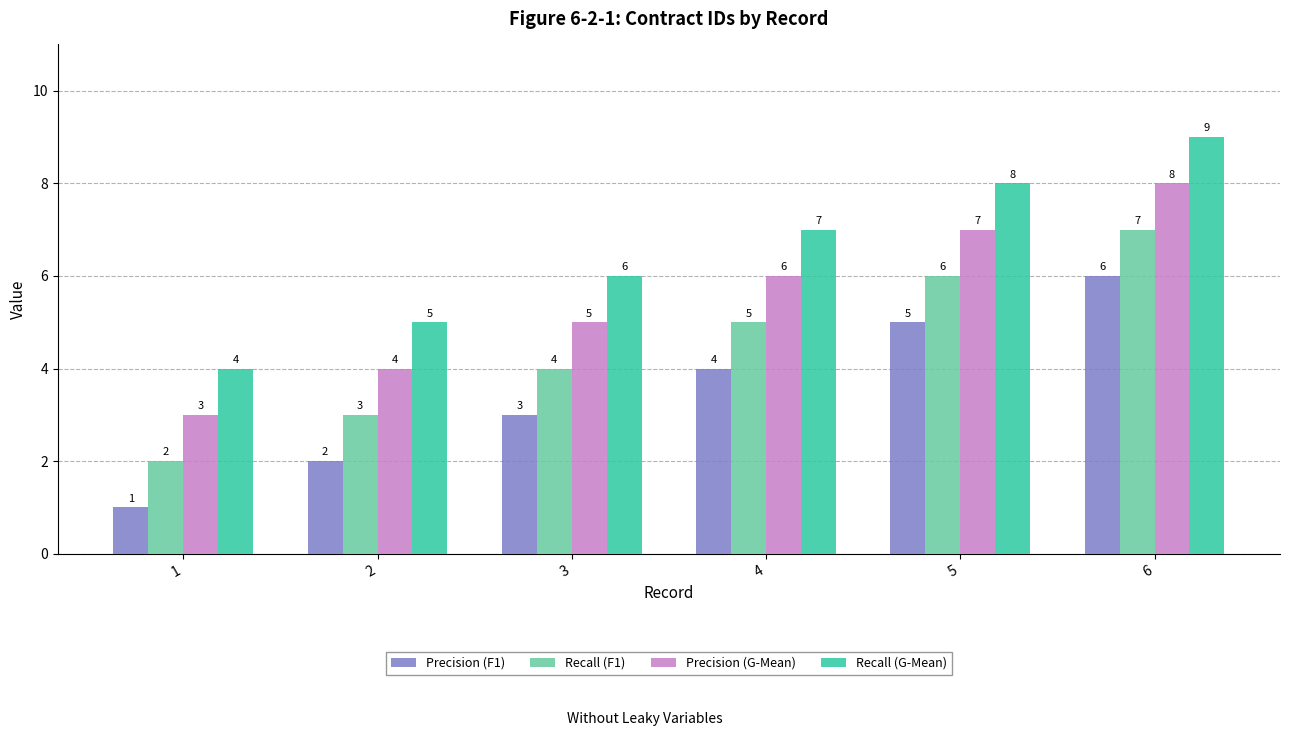

Which label corresponds to the largest value in the chart?

6